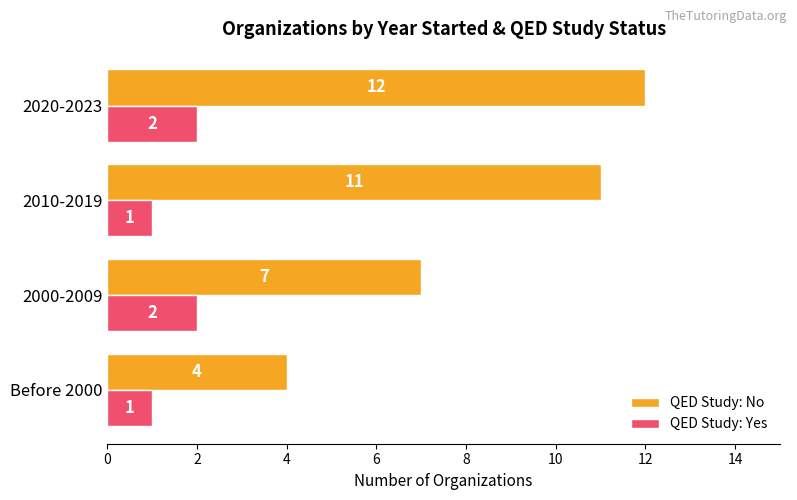

The QED Study: No series shows 7 at 2000-2009. True or false?

True